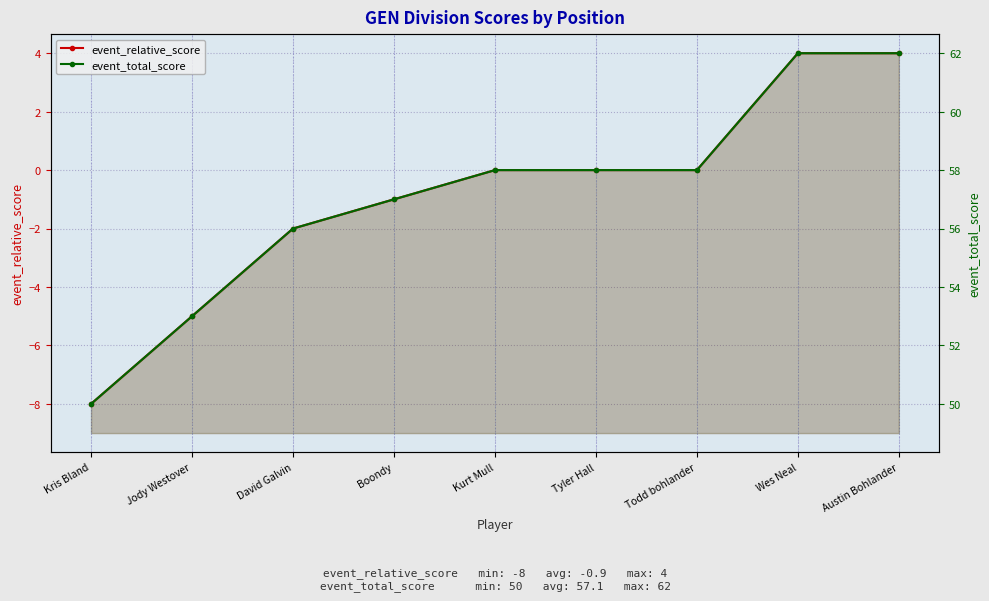

List the labels in order of event_relative_score value, smallest first.

Kris Bland, Jody Westover, David Galvin, Boondy, Kurt Mull, Tyler Hall, Todd bohlander, Wes Neal, Austin Bohlander